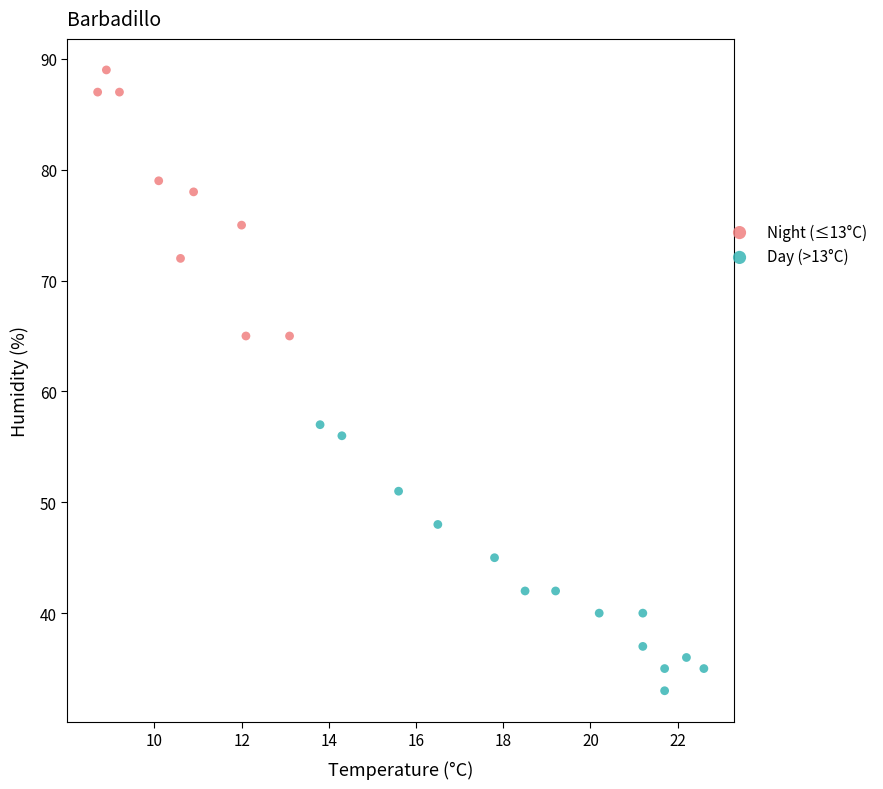

Which series contains the lowest Y value?

Day (>13°C)